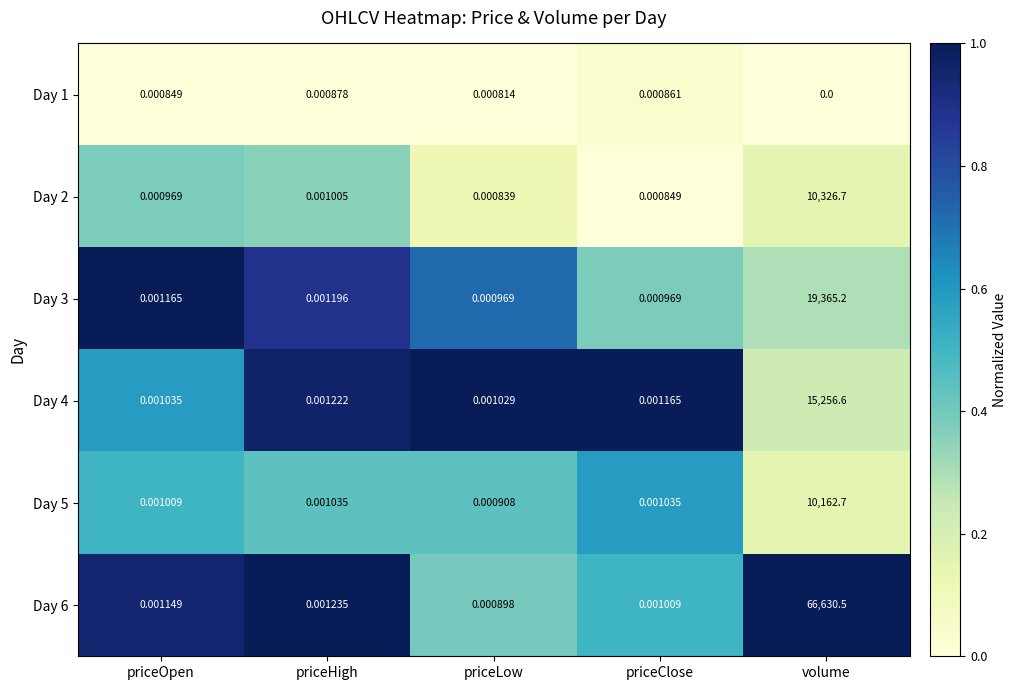

Which series has the largest total across all categories?

Day 6